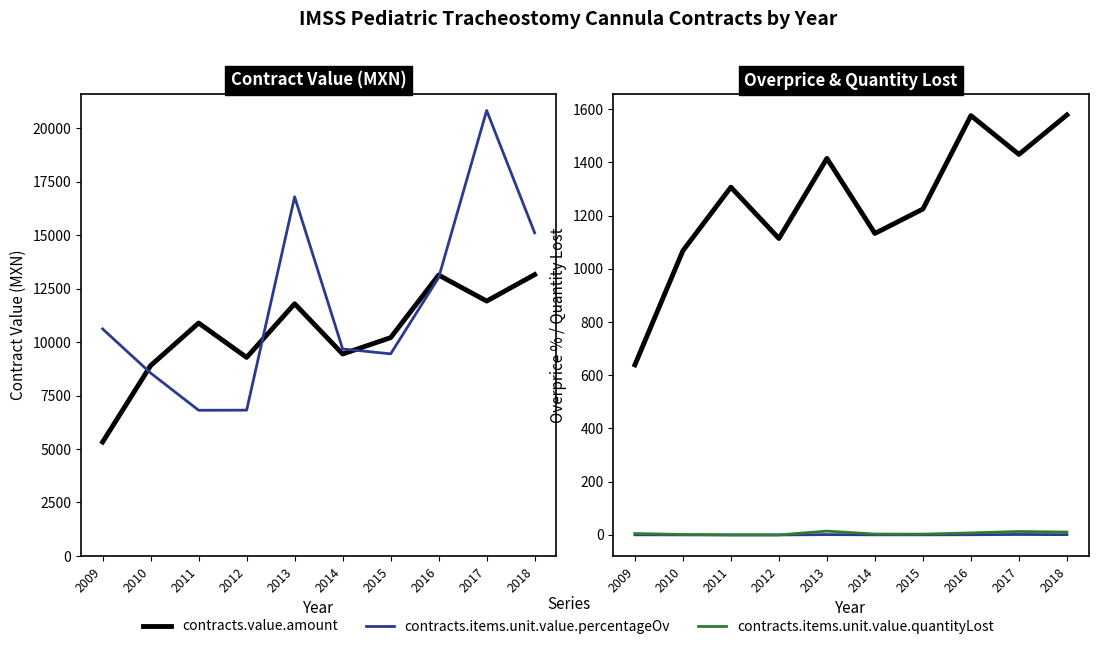

What is the value of the contracts.items.unit.value.percentageOv (scaled) point at the 10th from the left?

15108.5